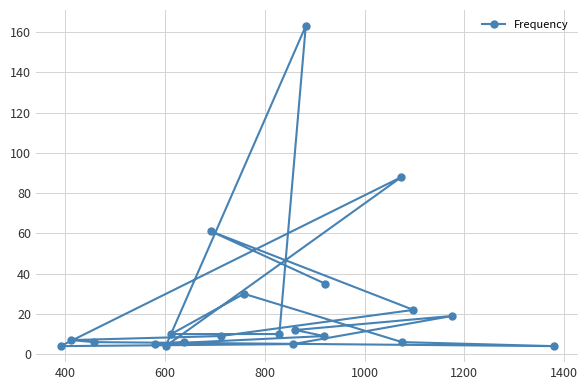

What is the difference between the maximum and minimum values?

159